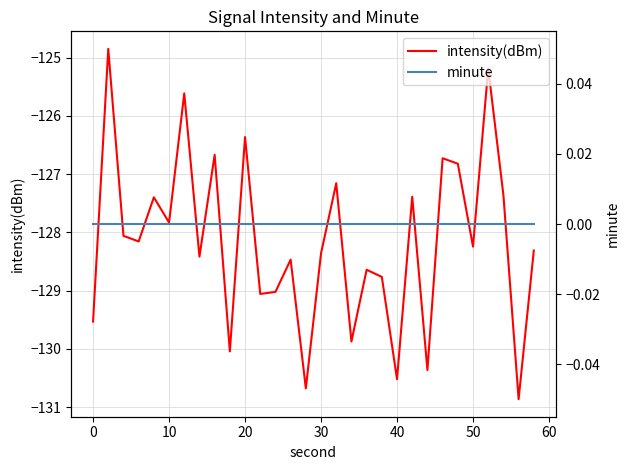

The intensity(dBm) series shows -128.2 at 50. True or false?

True